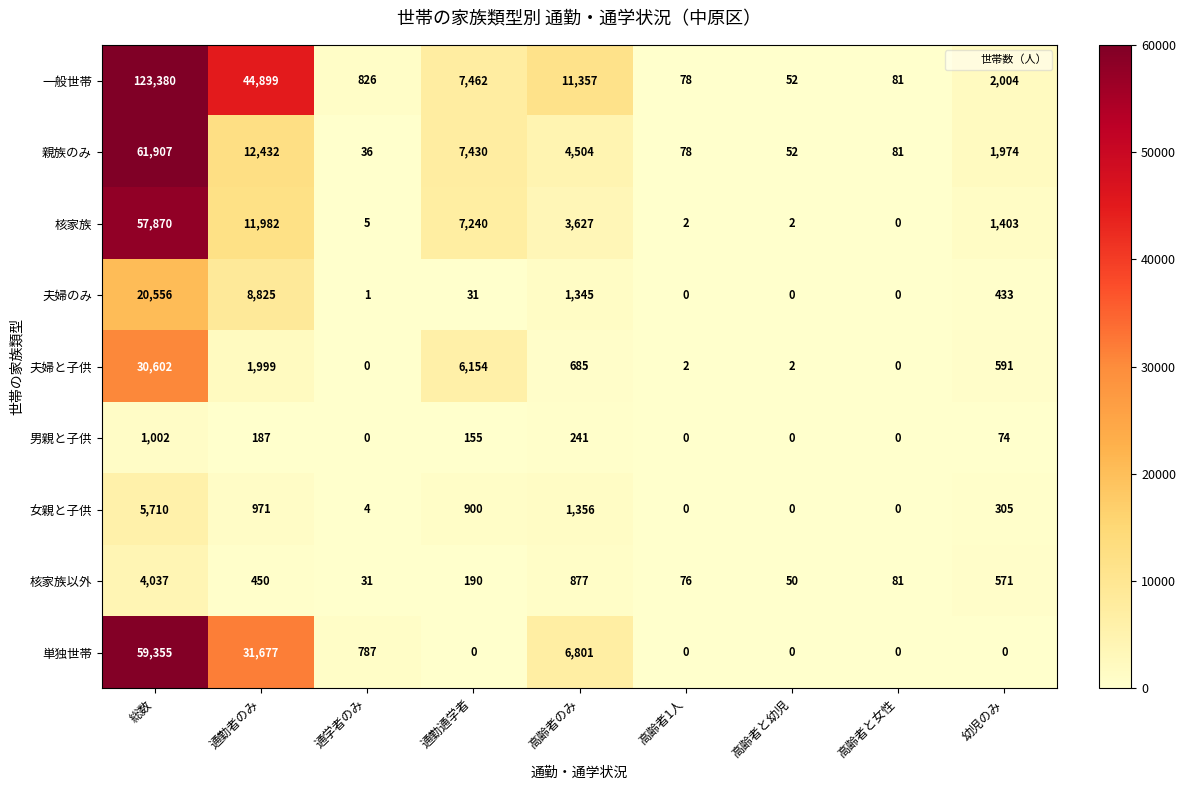

Which series has the largest total across all categories?

一般世帯